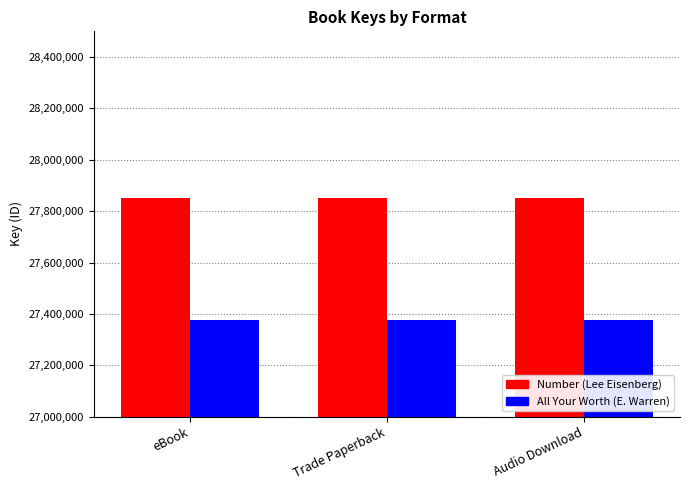

What is the smallest value displayed?

27377120